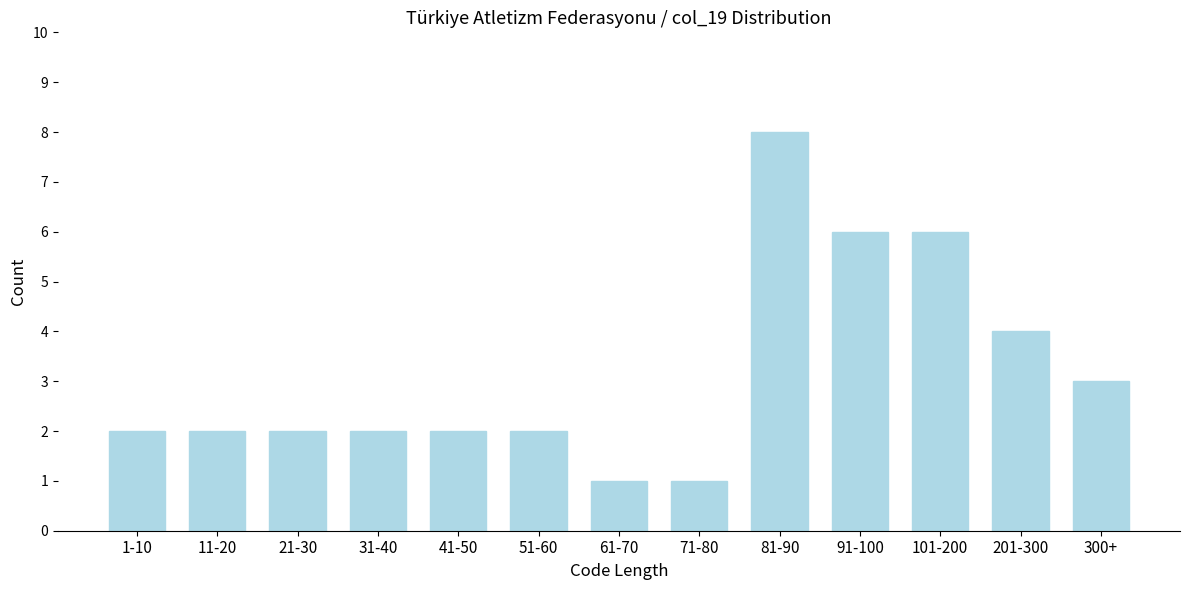

Reading left to right, what are all the values shown in this chart?

1-10=2	11-20=2	21-30=2	31-40=2	41-50=2	51-60=2	61-70=1	71-80=1	81-90=8	91-100=6	101-200=6	201-300=4	300+=3